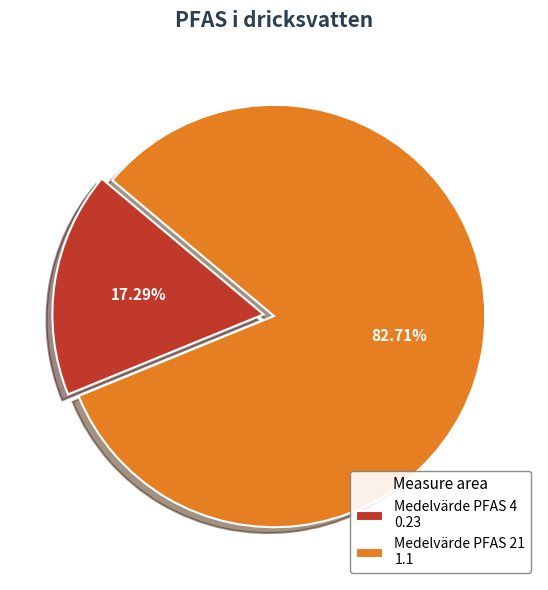

What is the majority slice?

Medelvärde PFAS 21